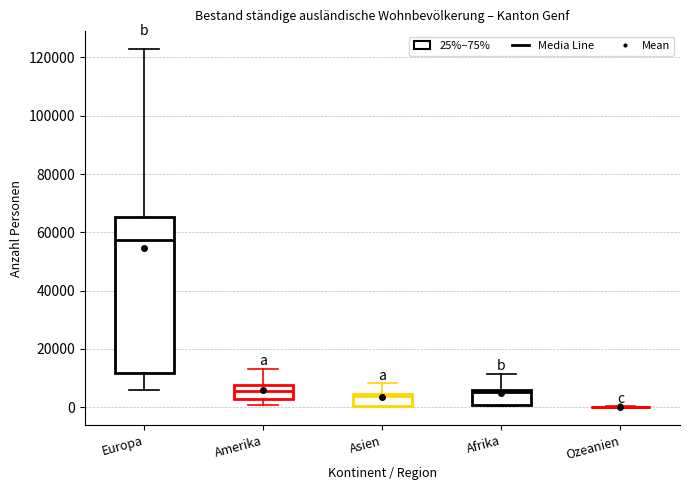

Comparing the boxes themselves (not the whiskers), which one is the tallest?

Europa